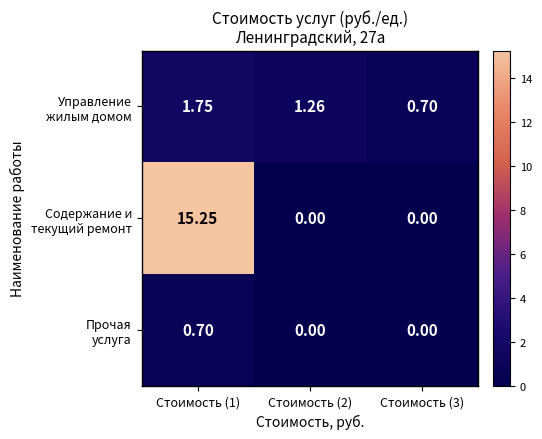

How many categories are shown in the chart?

3